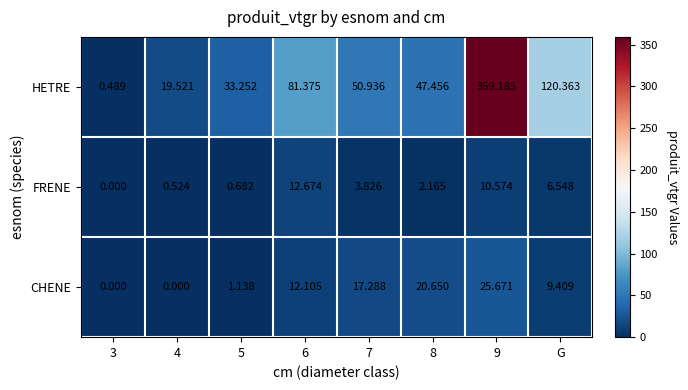

Where is HETRE nearest to the value 179?

G